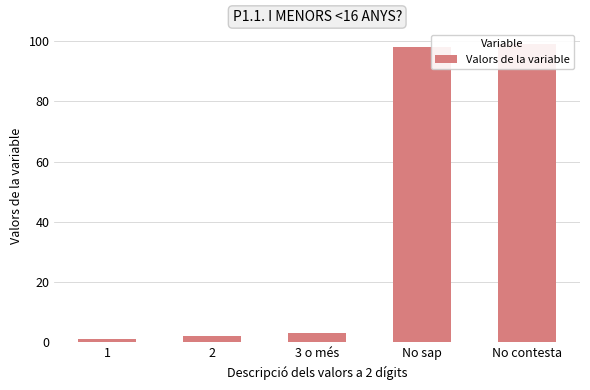

Rank the categories by value from lowest to highest.

1, 2, 3 o més, No sap, No contesta